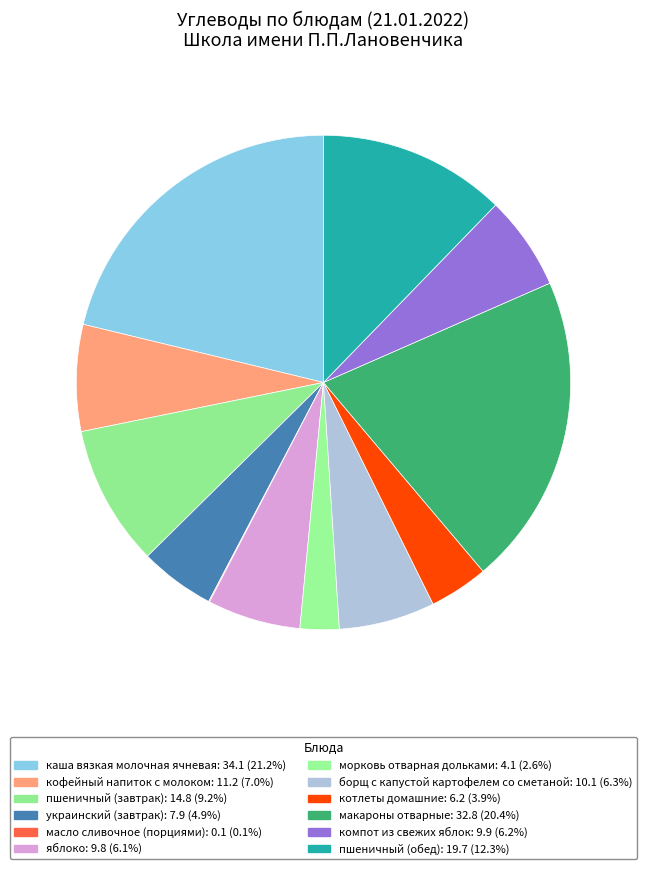

What is the total percentage of макароны отварные and пшеничный (обед)?

32.7%